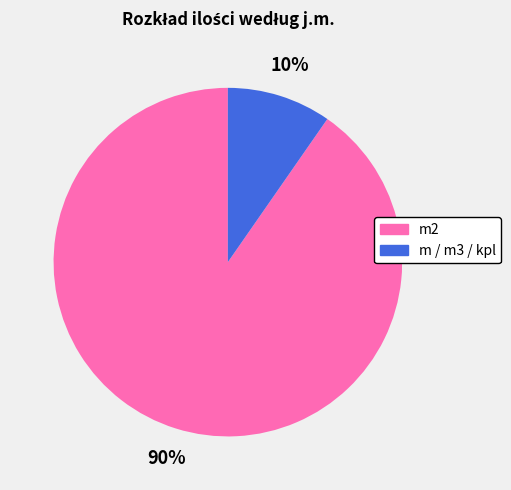

To the nearest percent, what is the combined percentage of m2 and m / m3 / kpl?

100%